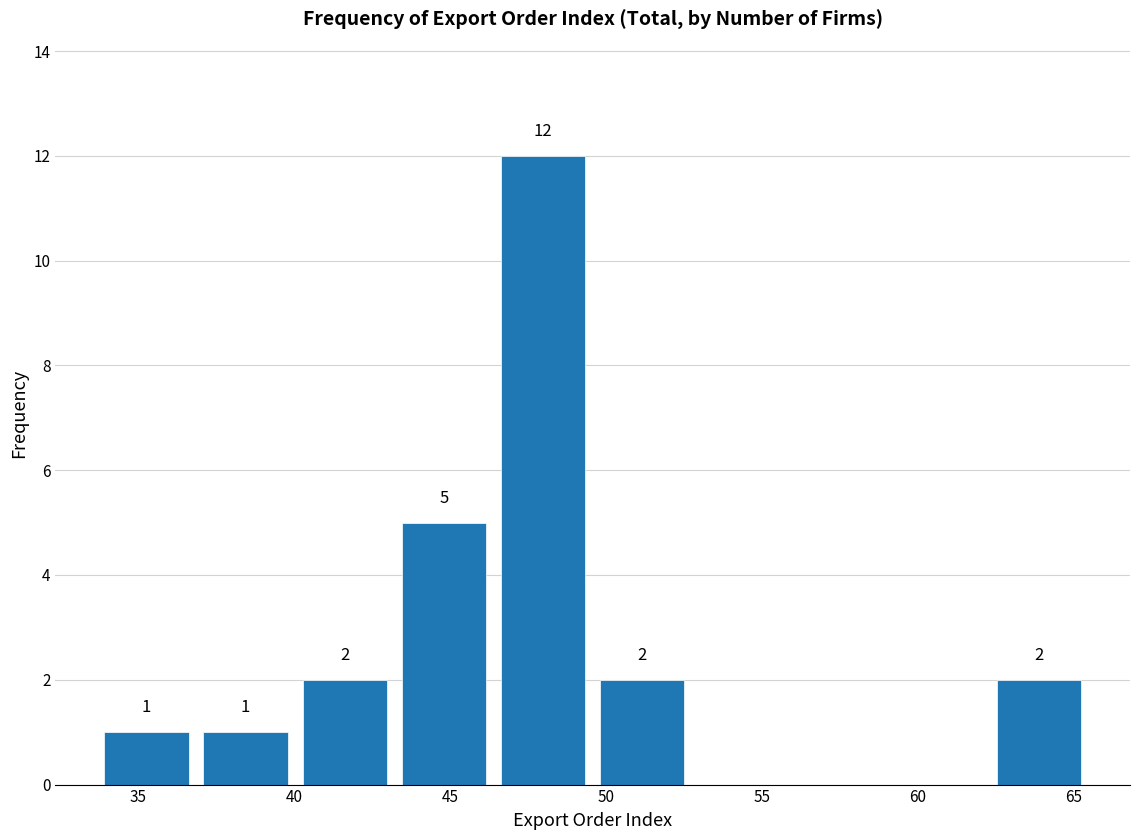

Which range on the x-axis has the tallest bar?

46.5 to 49.5